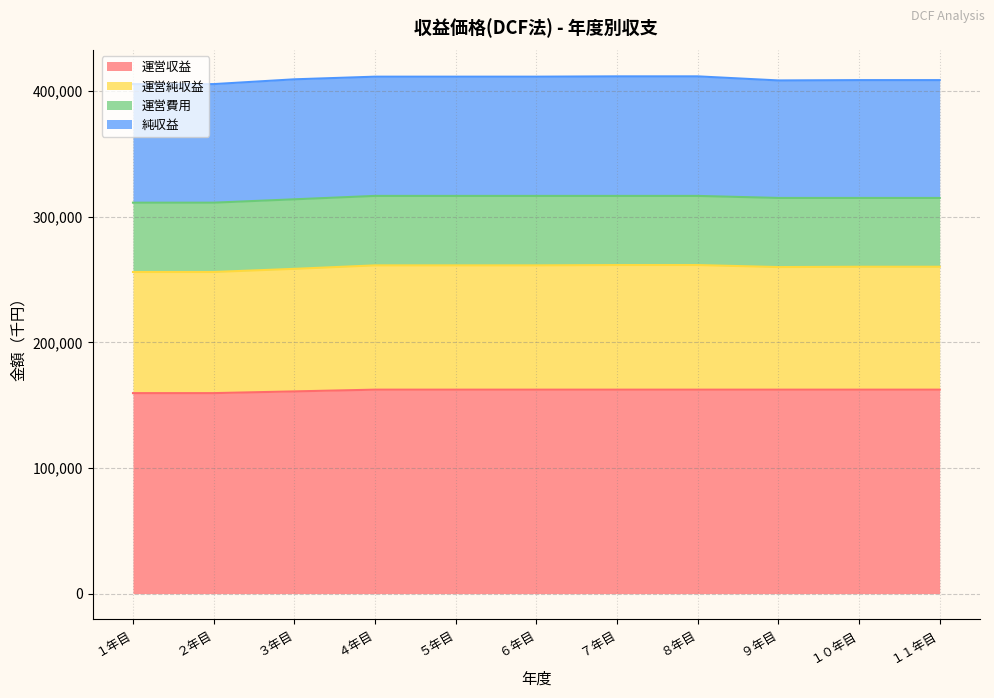

Does the chart display data point markers on the line(s)?

No